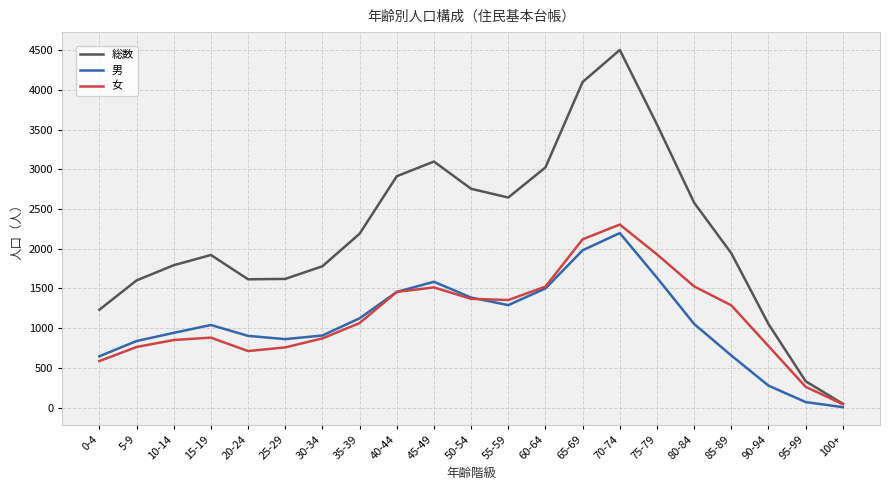

Between 30-34 and 40-44, which series saw the biggest shift?

総数